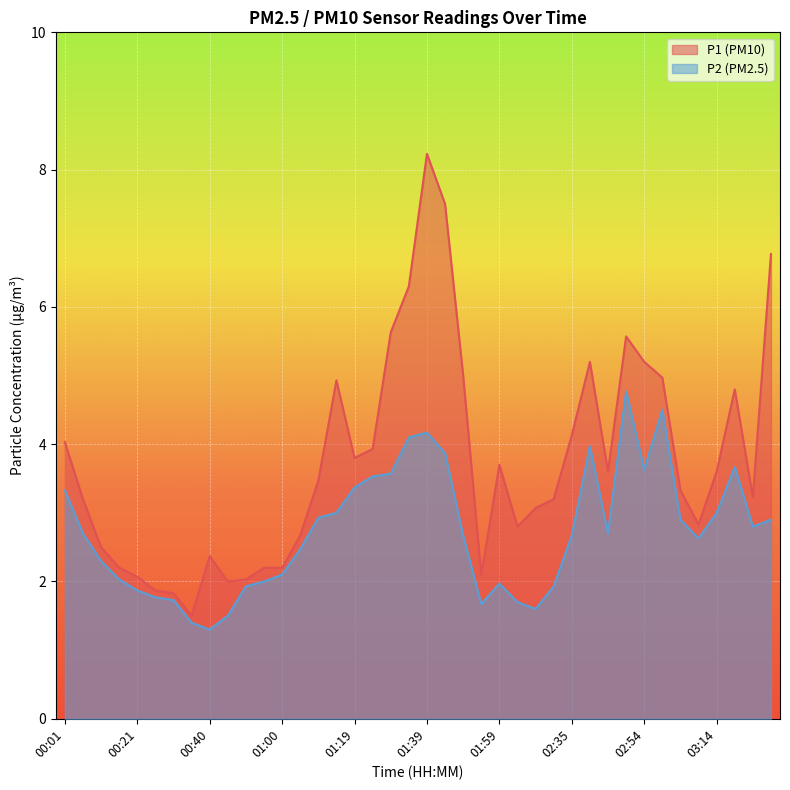

Which series changed the most between 01:29 and 03:14?

P1